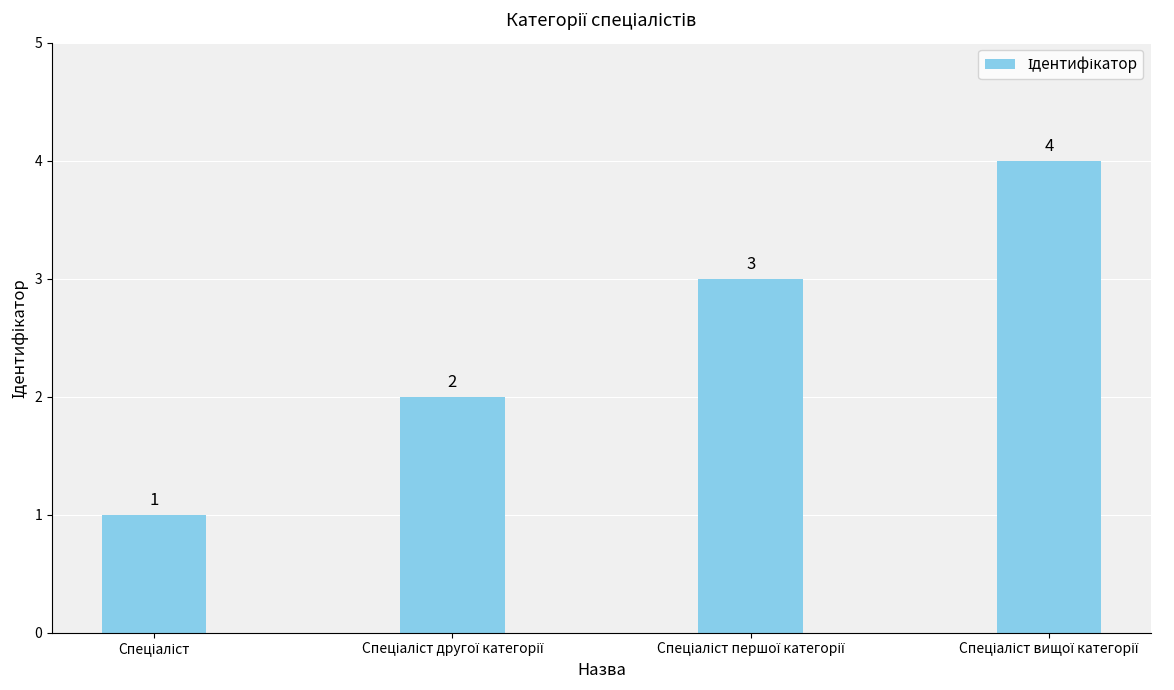

How many values are between 2 and 4?

3